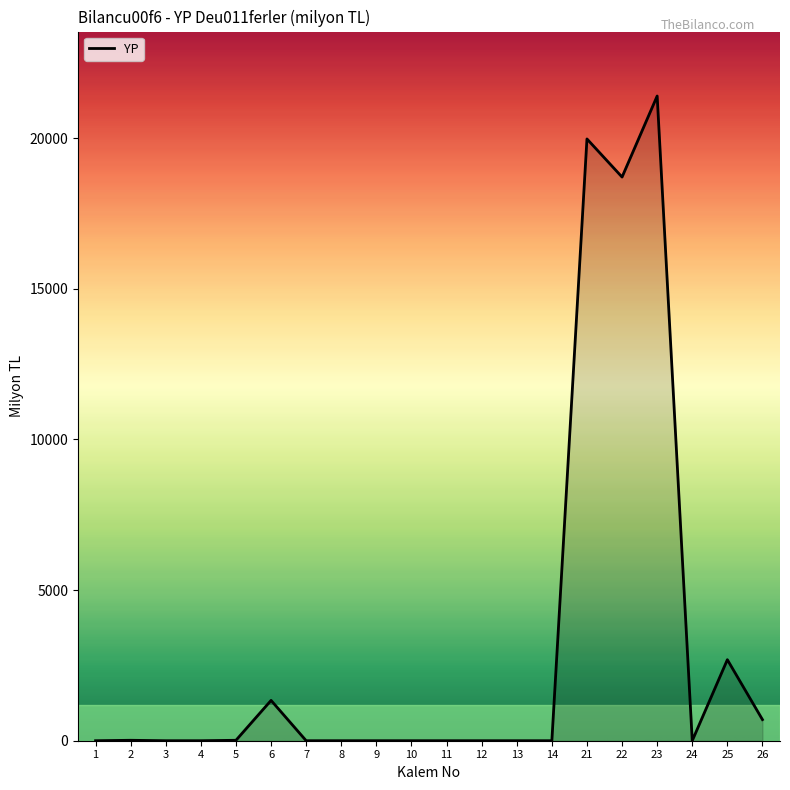

What is the change in value from 6 to 8?

-1338.3